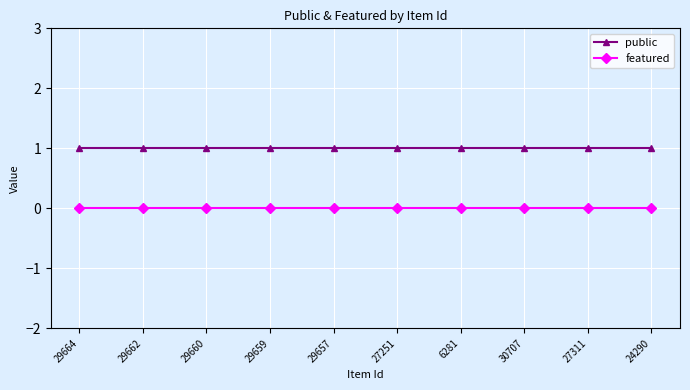

True or false: featured has a value of 0 at 27311.

True